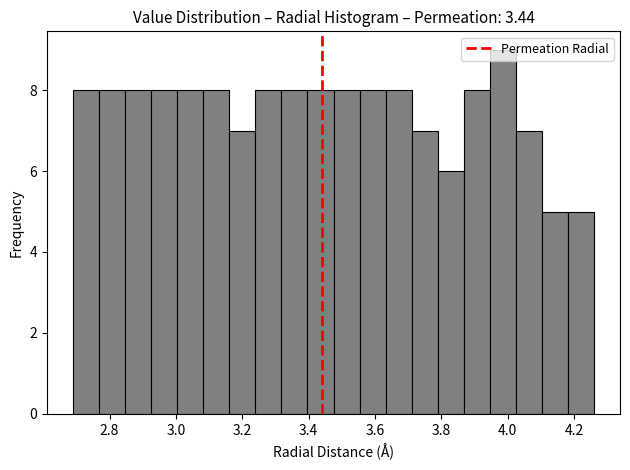

Around what value on the x-axis is the tallest bar? Give the approximate position of its centre, as read against the axis.

3.98